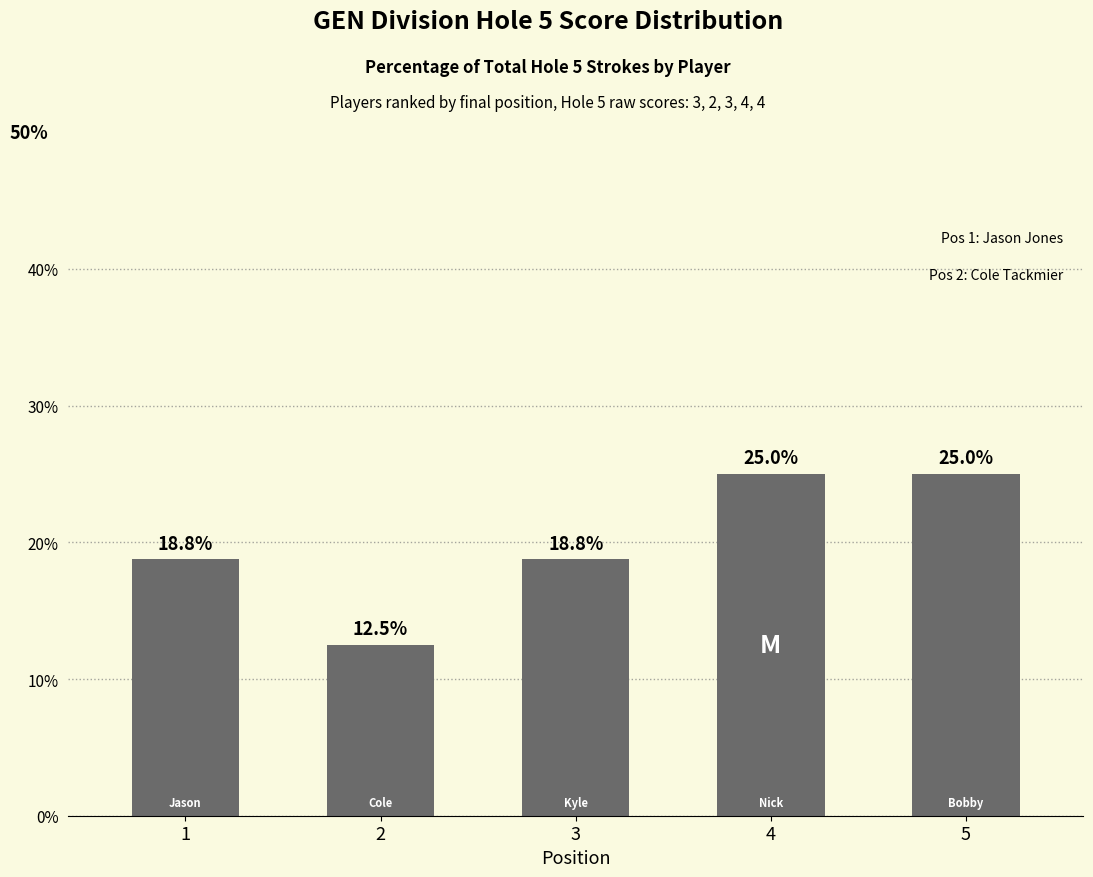

Is it true that the value at 4 is 25.0?

True